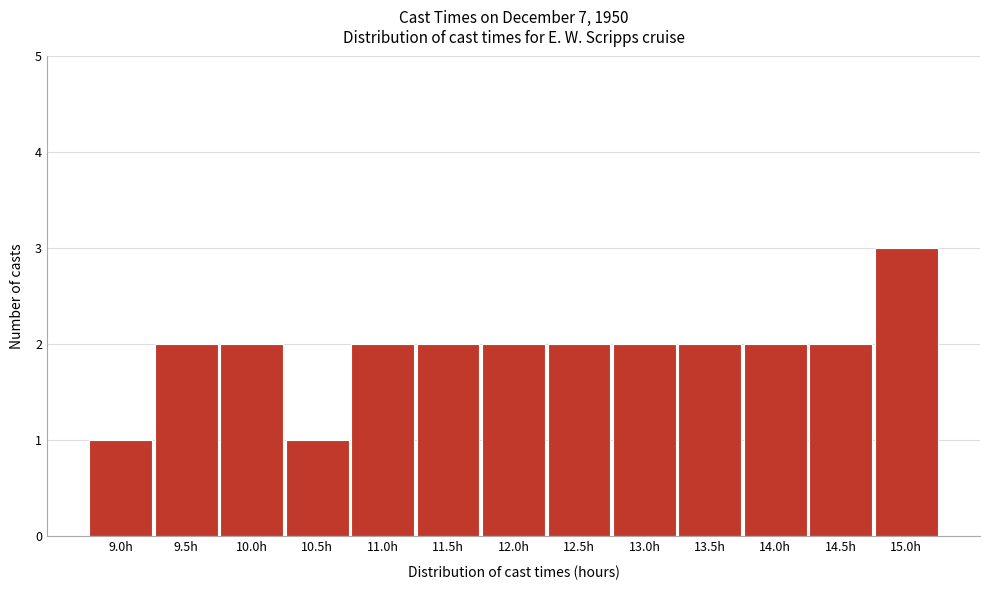

Reading left to right, what are all the values shown in this chart?

9.0h=1	9.5h=2	10.0h=2	10.5h=1	11.0h=2	11.5h=2	12.0h=2	12.5h=2	13.0h=2	13.5h=2	14.0h=2	14.5h=2	15.0h=3